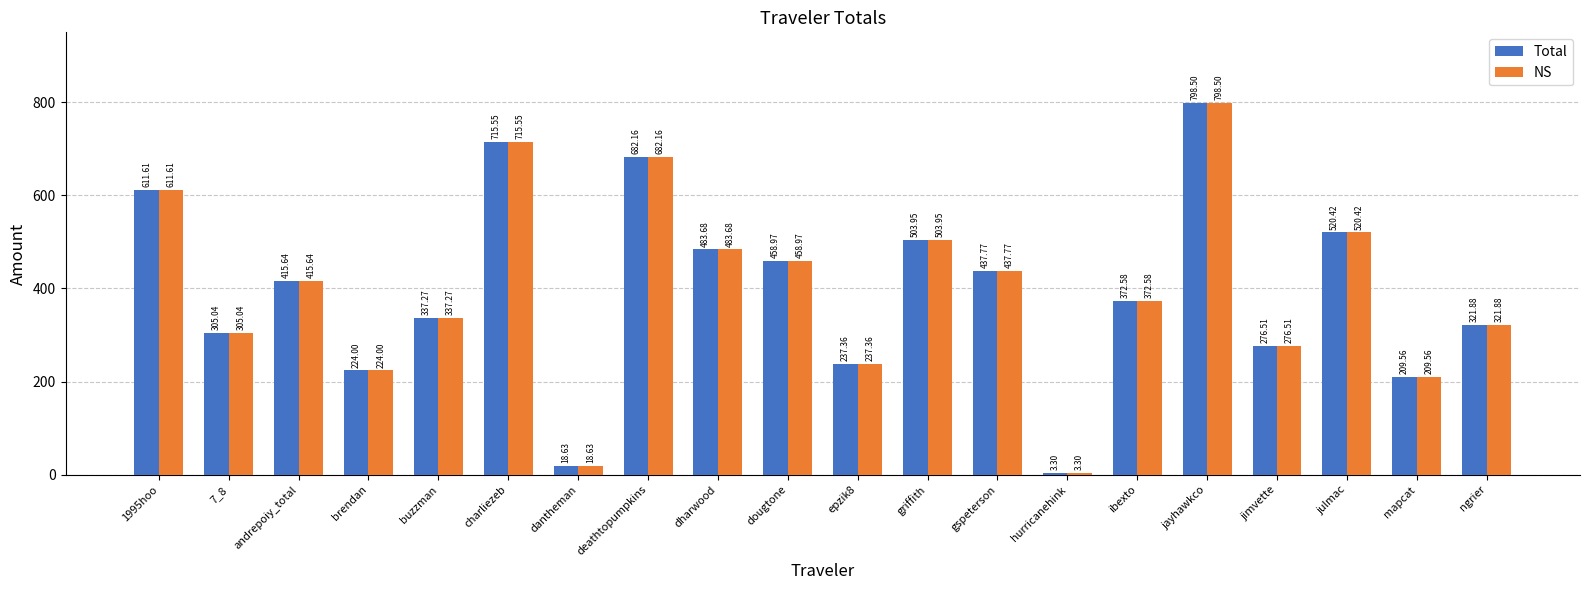

What is the total value across all series at deathtopumpkins?

1364.3